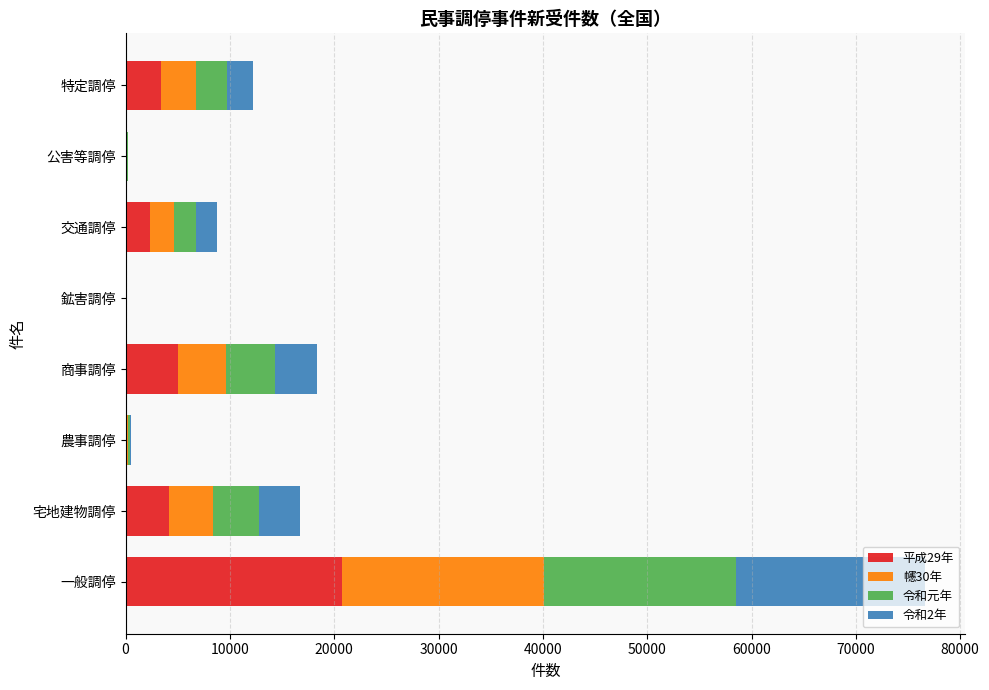

The value of 平成29年 at 交通調停 is 2349. True or false?

True